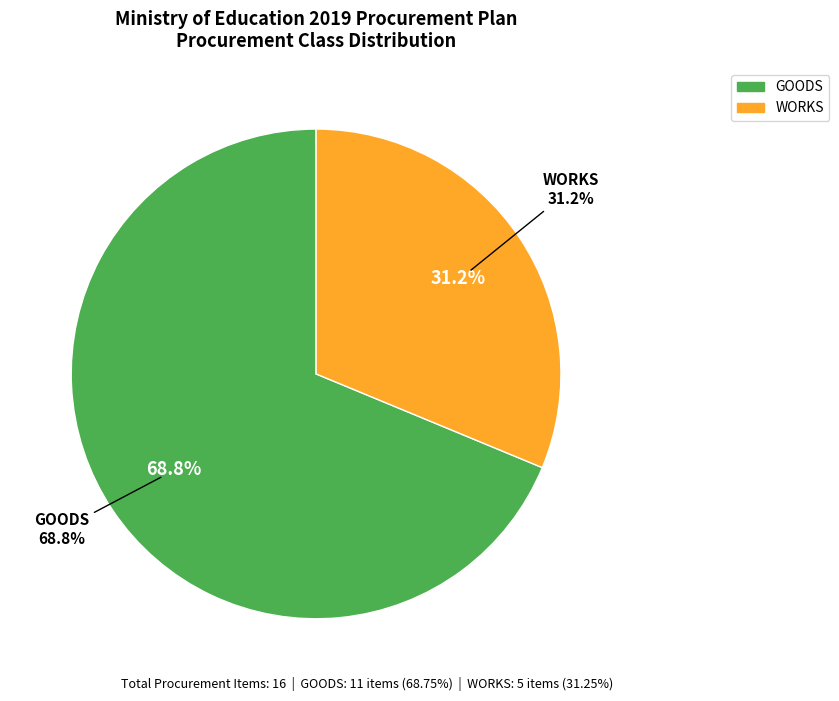

Which has a higher value, WORKS or GOODS?

GOODS